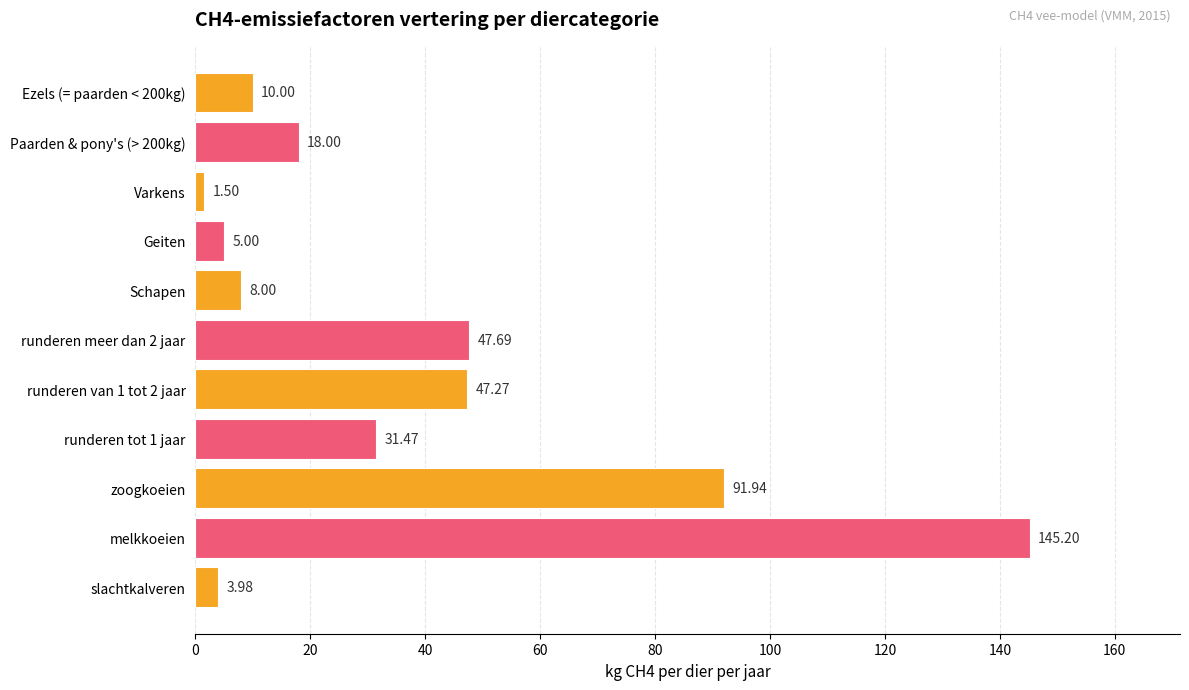

Rank the categories by value from lowest to highest.

Varkens, slachtkalveren, Geiten, Schapen, Ezels (= paarden < 200kg), Paarden & pony's (> 200kg), runderen tot 1 jaar, runderen van 1 tot 2 jaar, runderen meer dan 2 jaar, zoogkoeien, melkkoeien